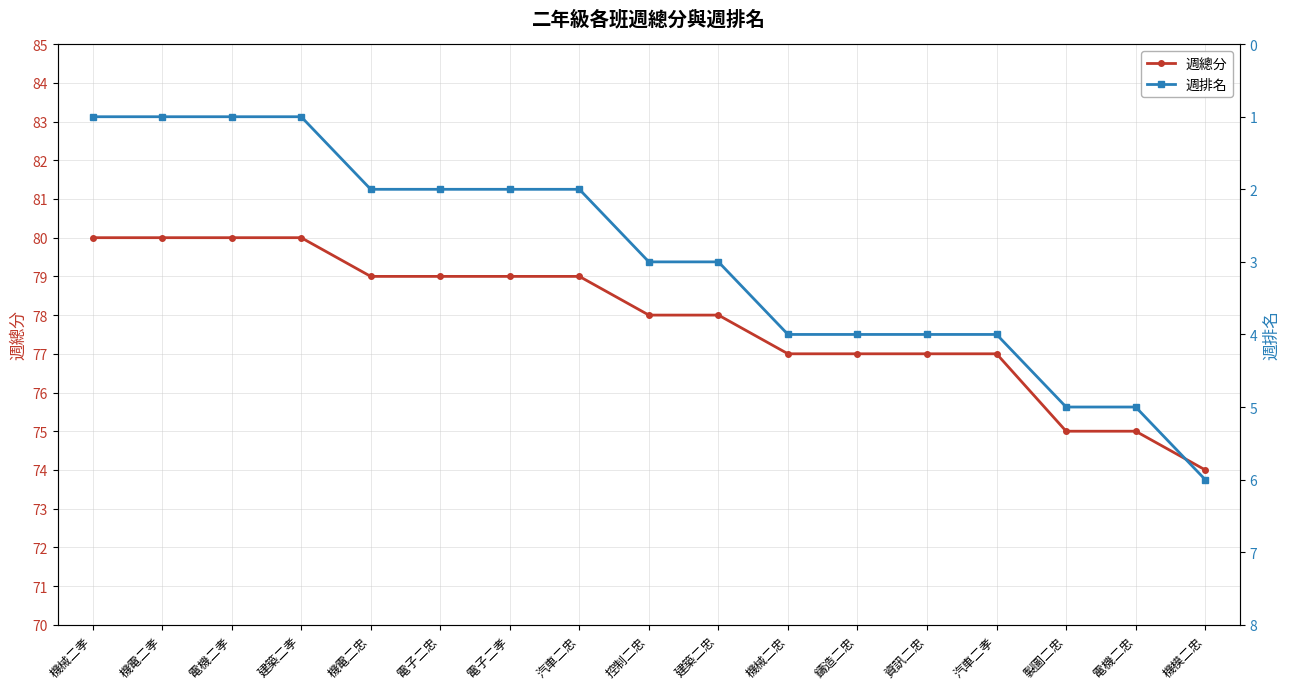

Reading left to right, what are all the values shown in this chart?

週總分: 80	80	80	80	79	79	79	79	78	78	77	77	77	77	75	75	74
週排名: 1	1	1	1	2	2	2	2	3	3	4	4	4	4	5	5	6